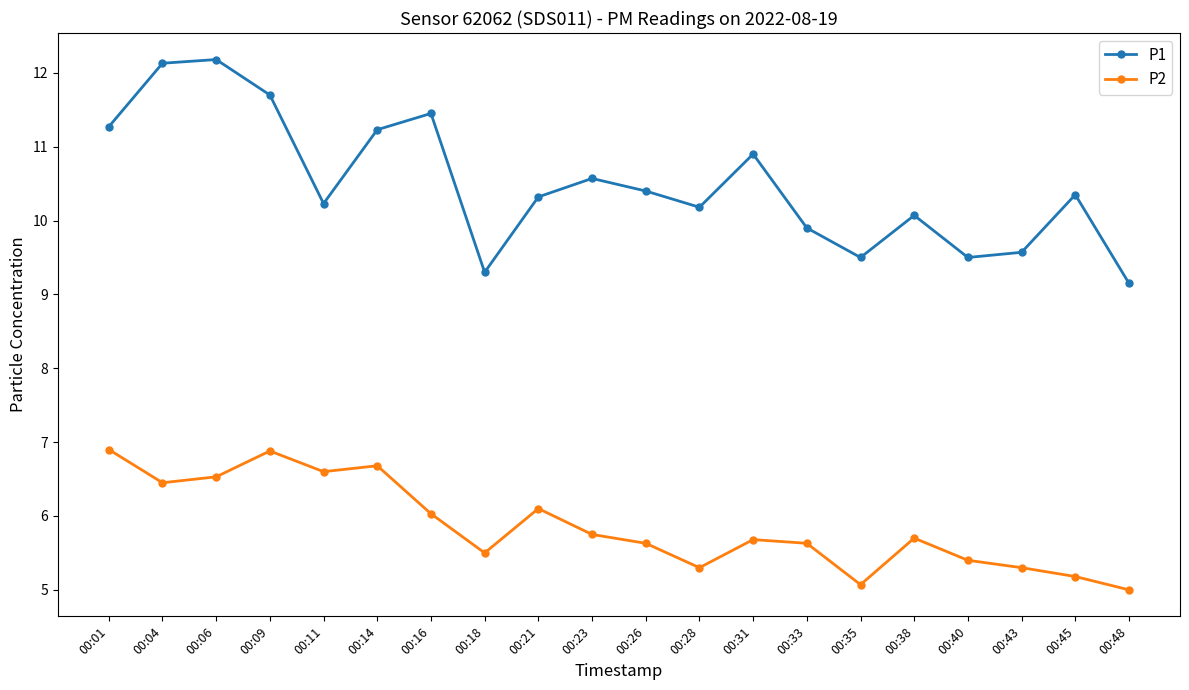

What is the total value across all series at 00:35?

14.6